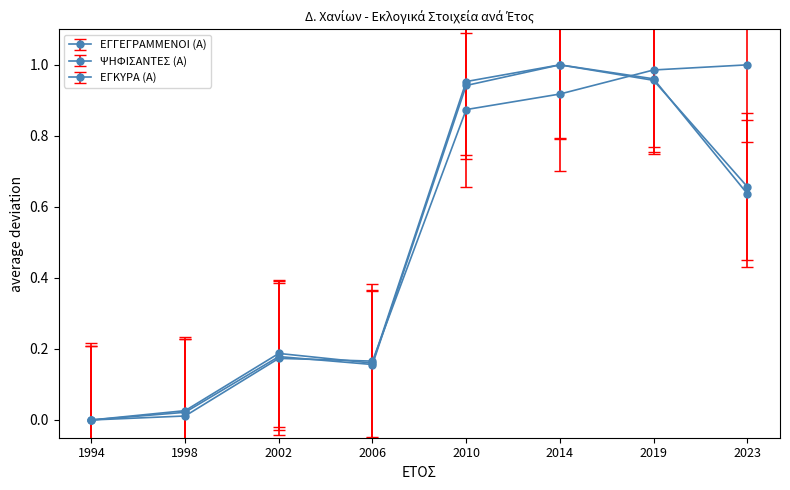

At 2014, list the series in order from largest to smallest.

ΨΗΦΙΣΑΝΤΕΣ (Α), ΕΓΚΥΡΑ (Α), ΕΓΓΕΓΡΑΜΜΕΝΟΙ (Α)